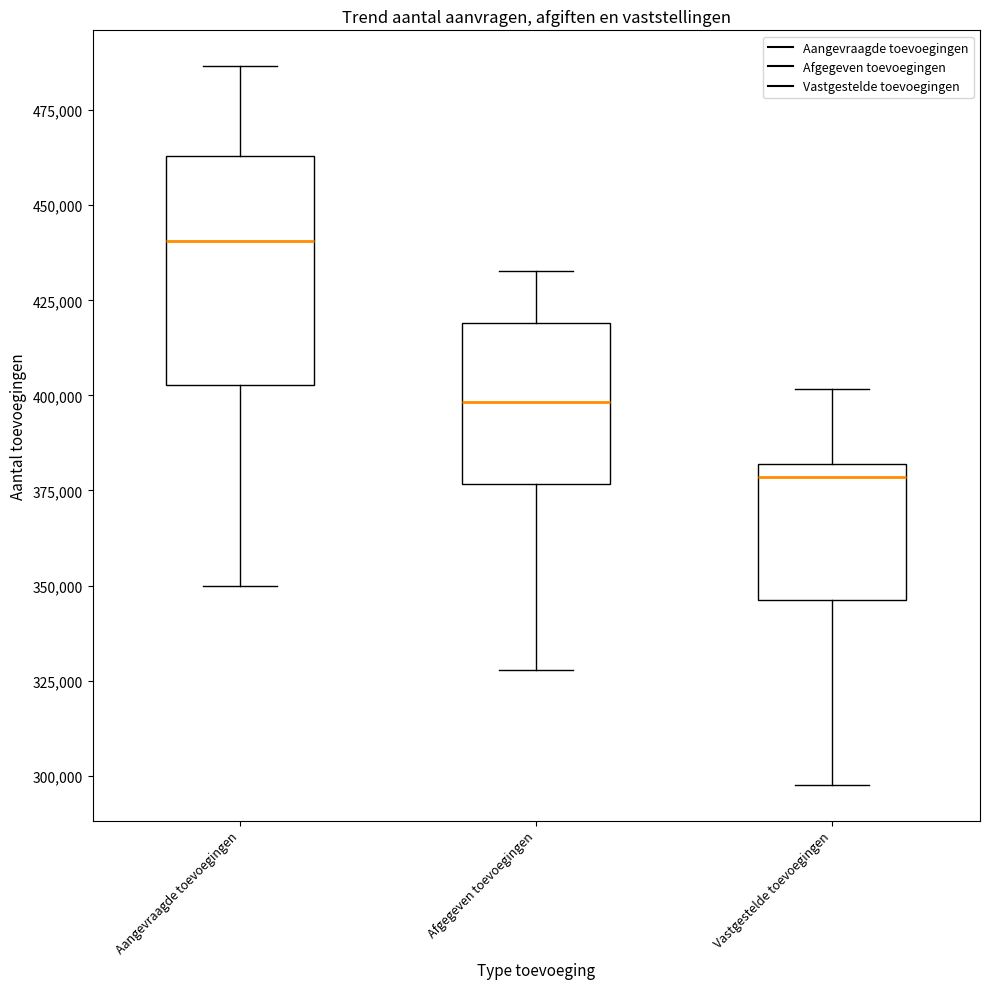

Reading left to right, read every box against the y-axis: the position of its median line, the range the box covers, and the ends of its whiskers. The values are not printed on the chart, so give them approximately, as read against the axis.

Aangevraagde toevoegingen: median 440000, box 405000 to 465000, whiskers 350000 to 485000
Afgegeven toevoegingen: median 400000, box 375000 to 420000, whiskers 330000 to 435000
Vastgestelde toevoegingen: median 380000 (just below the box's upper edge), box 345000 to 380000, whiskers 300000 to 400000